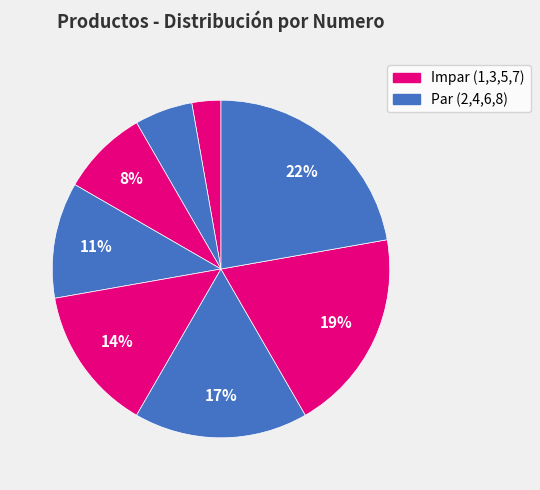

Count the number of slices in the pie.

8